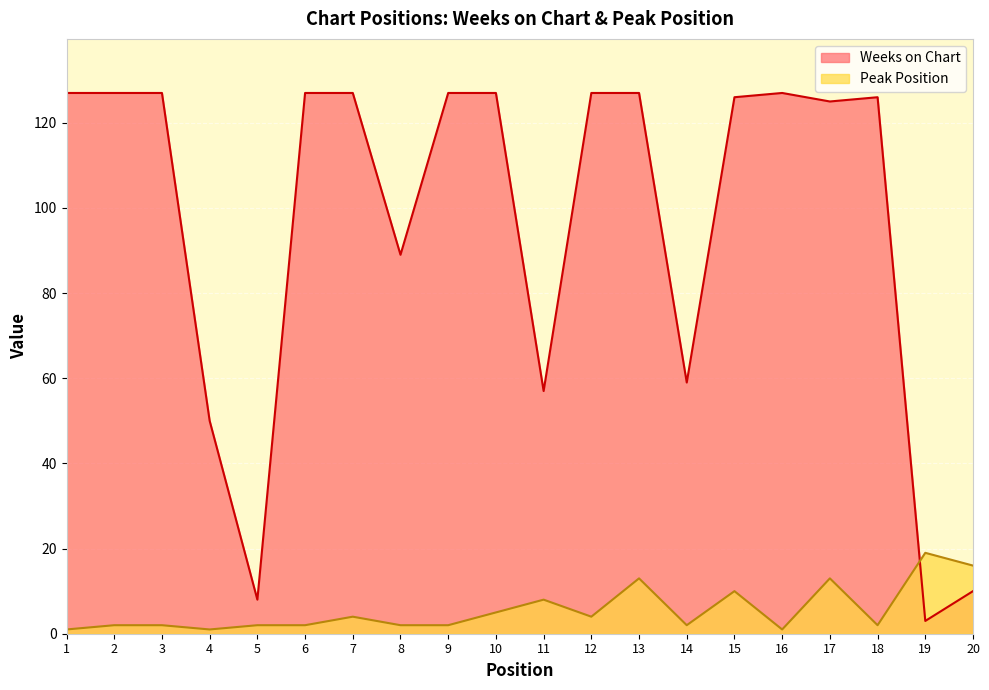

What are all the series names shown in the legend?

Weeks on Chart, Peak Position